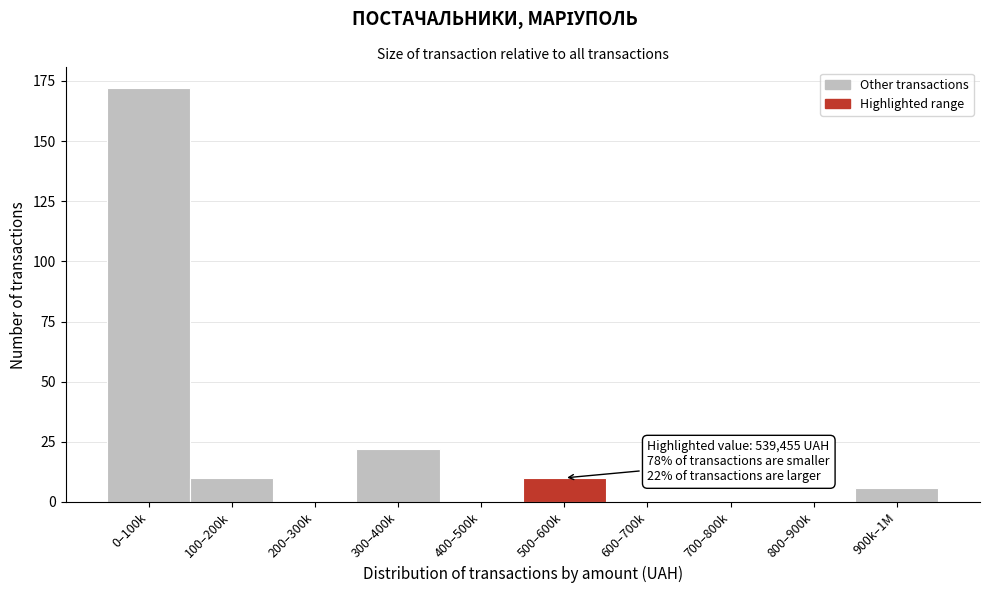

Reading right to left, list all the values displayed in this chart.

900k–1M=6	800–900k=0	700–800k=0	600–700k=0	500–600k=10	400–500k=0	300–400k=22	200–300k=0	100–200k=10	0–100k=172